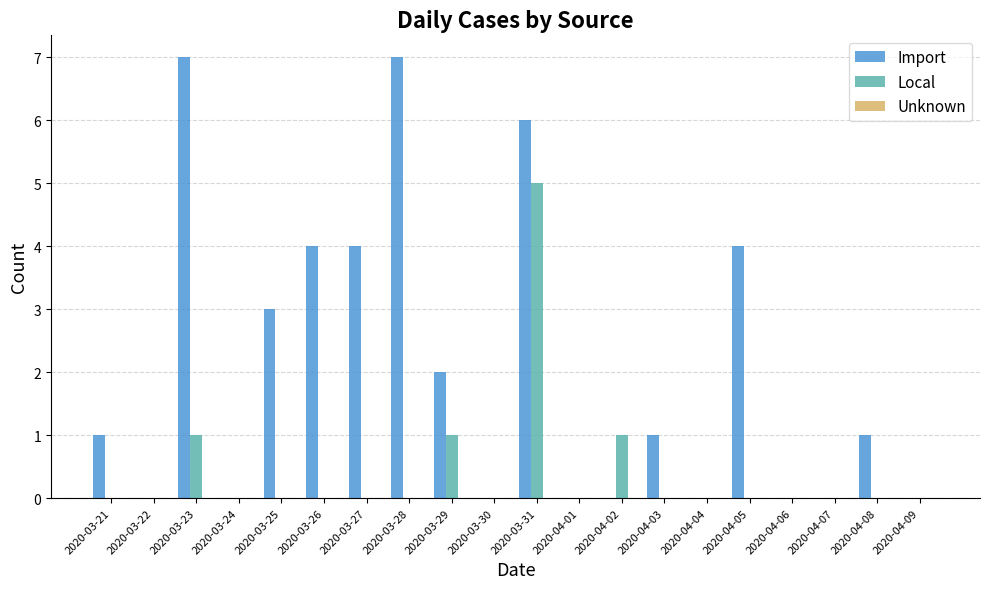

Is the value of Import at 2020-03-27 greater than the value of Local at 2020-04-09?

Yes